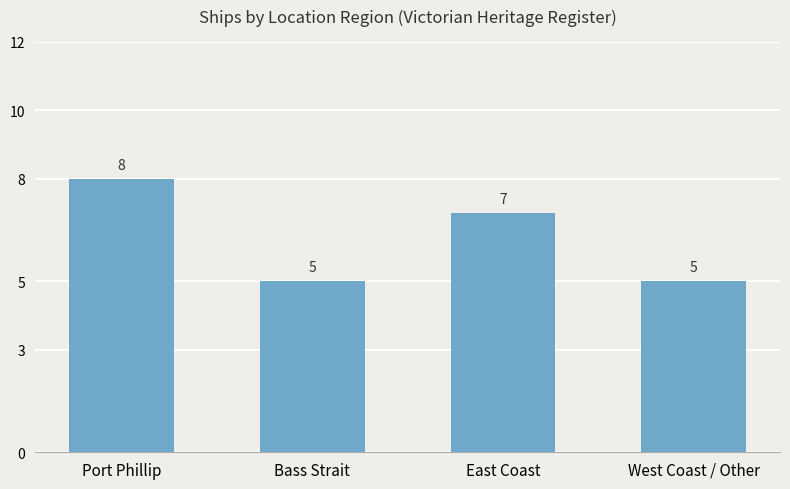

True or false: the data shows 2 at Bass Strait.

False